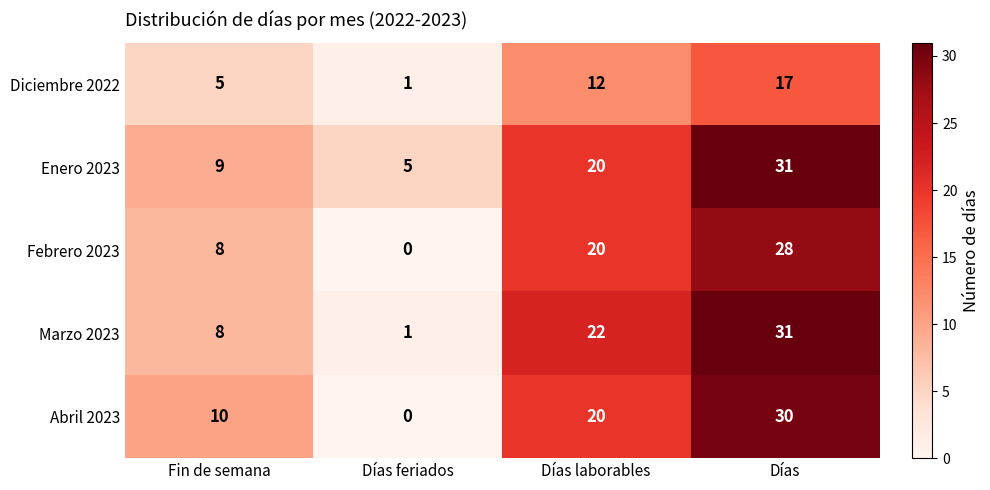

Count the number of categories in the chart.

4